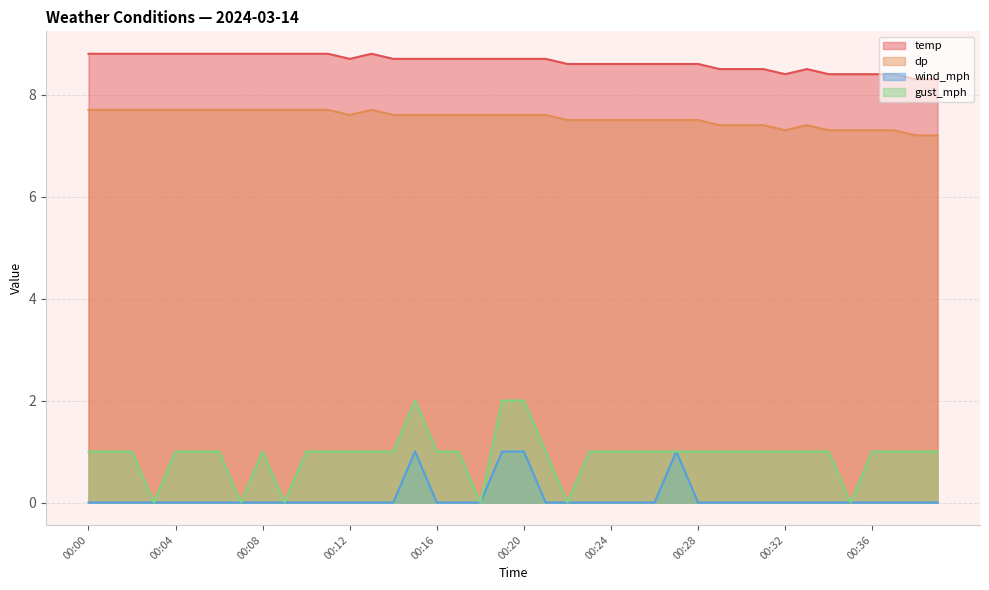

What is the total value across all series at 00:31?

16.9